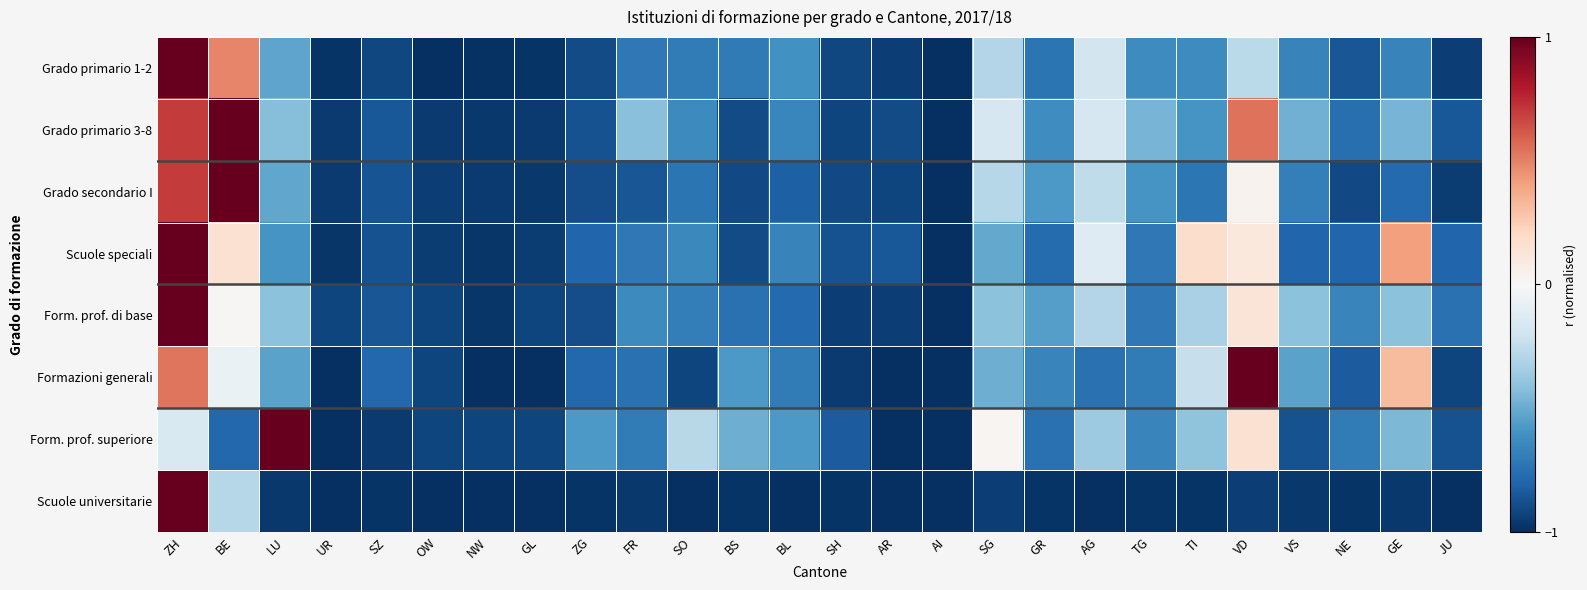

What is the total value across all series at GR?

-5.6